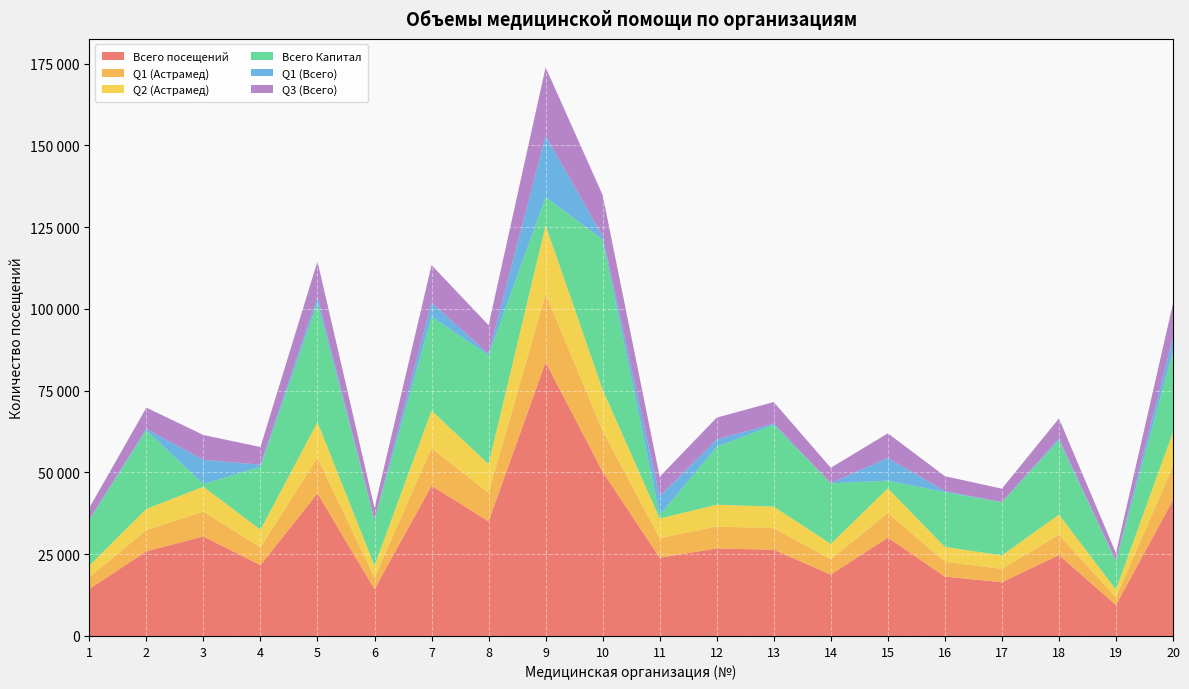

Reading right to left, list all the values displayed in this chart.

Всего посещений: 20=41552	19=9461	18=24744	17=16419	16=18161	15=30089	14=18770	13=26371	12=26764	11=23941	10=50210	9=83713	8=35036	7=45947	6=14320	5=43594	4=21666	3=30418	2=25904	1=14359
Q1 (Астрамед): 20=10388	19=2365	18=6186	17=4105	16=4540	15=7522	14=4693	13=6593	12=6691	11=5985	10=12553	9=20928	8=8759	7=11487	6=3580	5=10899	4=5417	3=7605	2=6476	1=3590
Q2 (Астрамед): 20=10388	19=2365	18=6186	17=4105	16=4540	15=7522	14=4693	13=6593	12=6691	11=5985	10=12553	9=20928	8=8759	7=11487	6=3580	5=10899	4=5417	3=7605	2=6476	1=3590
Всего Капитал: 20=24731	19=8569	18=22701	17=16260	16=16725	15=2376	14=18518	13=25044	12=17658	11=1068	10=45859	9=8596	8=33269	7=28694	6=13985	5=36479	4=19266	3=821	2=24019	1=13979
Q1 (Всего): 20=4205	19=223	18=511	17=40	16=359	15=6928	14=63	13=332	12=2277	11=5718	10=1088	9=18779	8=442	7=4313	6=84	5=1779	4=600	3=7399	2=471	1=95
Q3 (Всего): 20=10388	19=2365	18=6186	17=4105	16=4540	15=7522	14=4693	13=6593	12=6691	11=5985	10=12553	9=20928	8=8759	7=11487	6=3580	5=10899	4=5417	3=7605	2=6476	1=3590